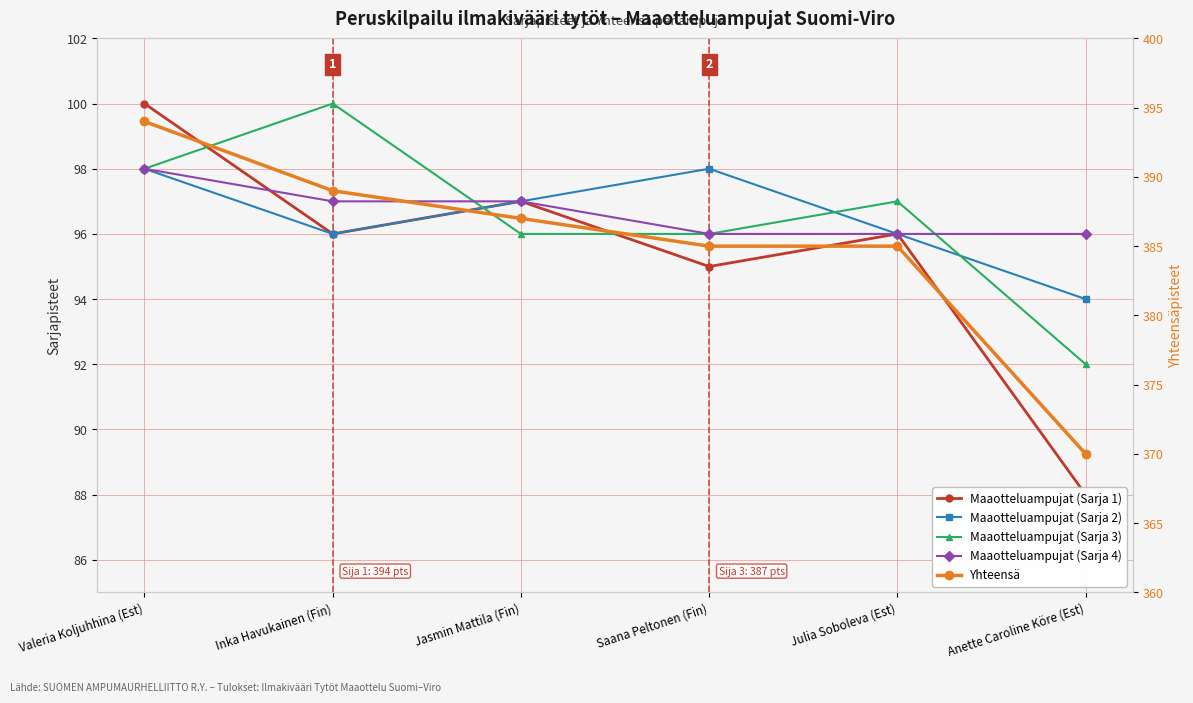

True or false: Maaotteluampujat (Sarja 4) and Yhteensä intersect in this chart.

False